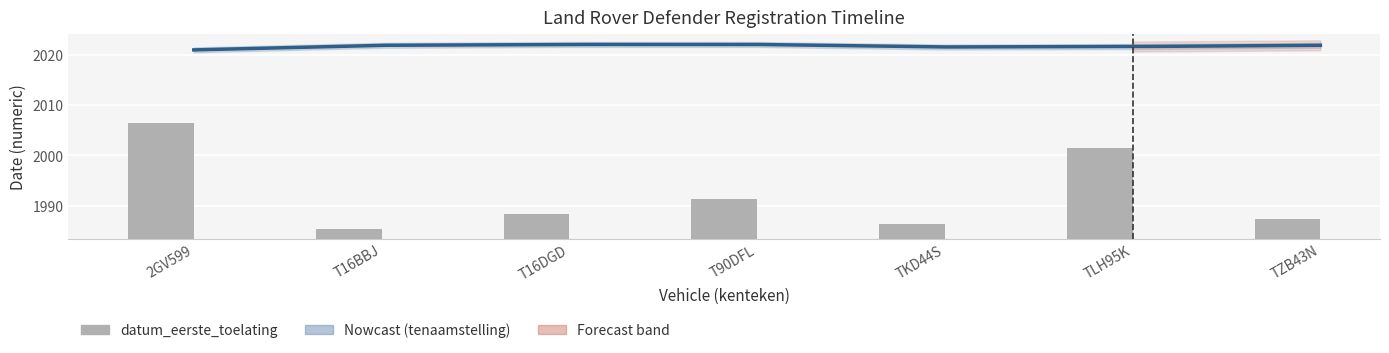

Rank the categories by value from lowest to highest.

T16BBJ, TKD44S, TZB43N, T16DGD, T90DFL, TLH95K, 2GV599